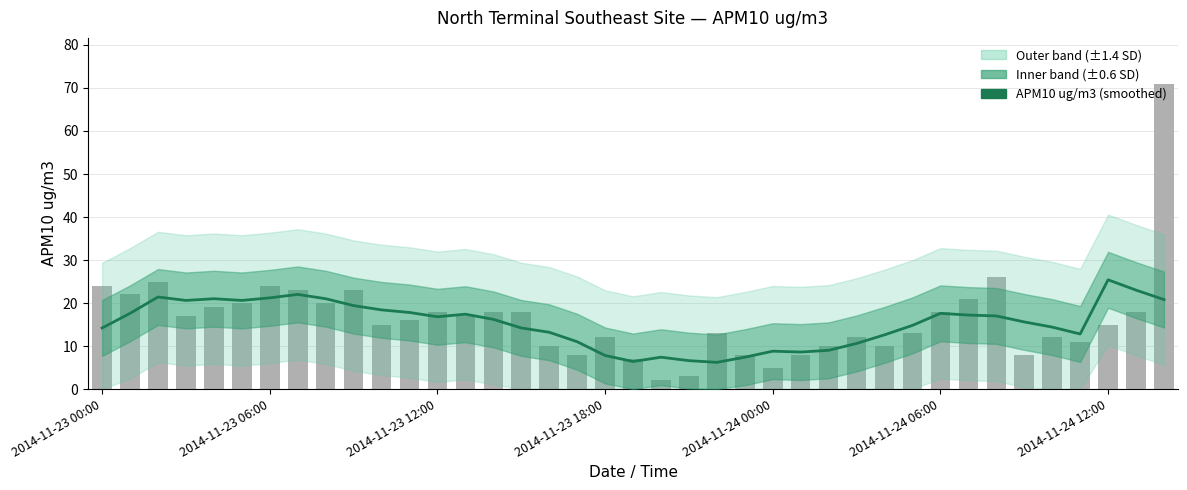

The value at 16 is 13.2. True or false?

True